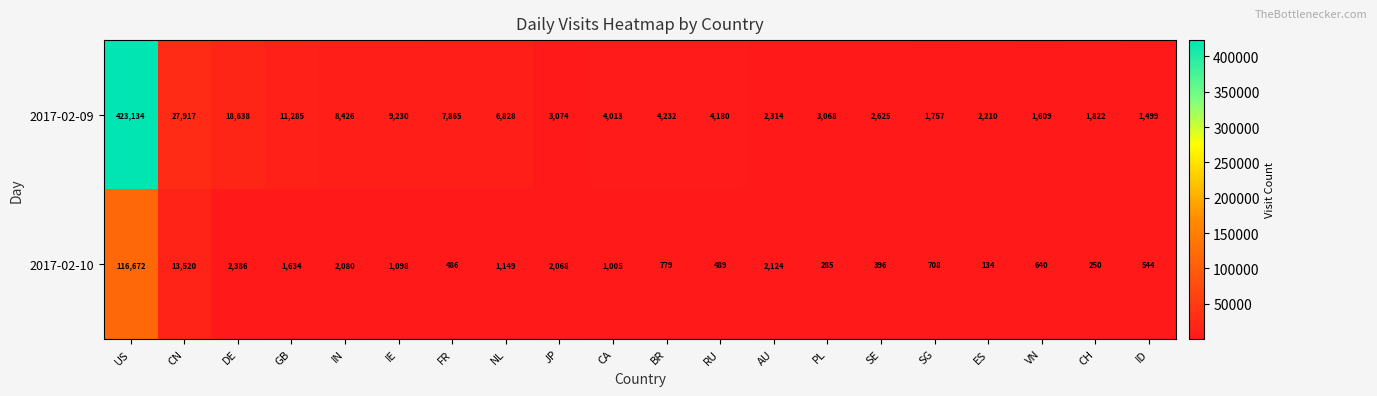

What is the difference between the maximum and second lowest values in the 2017-02-09 series?

421525